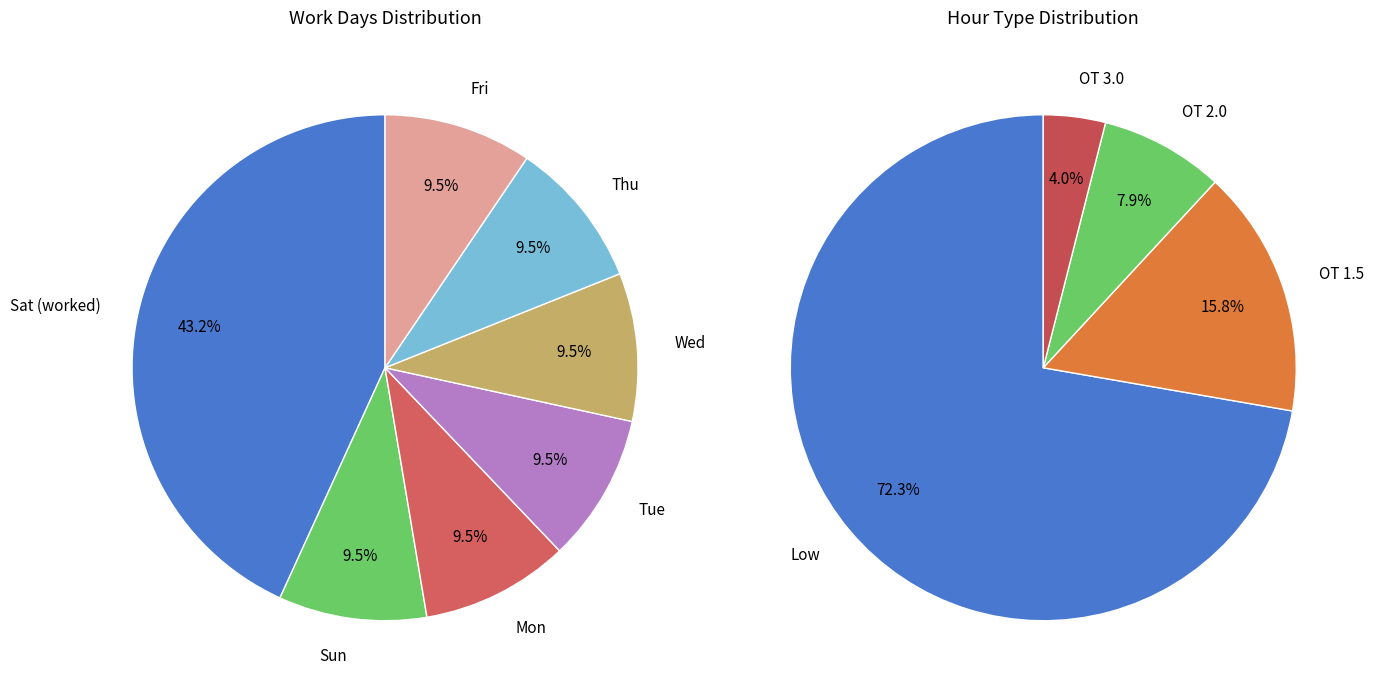

Rank the categories by value from highest to lowest.

Sat, Sun, Mon, Tue, Wed, Thu, Fri